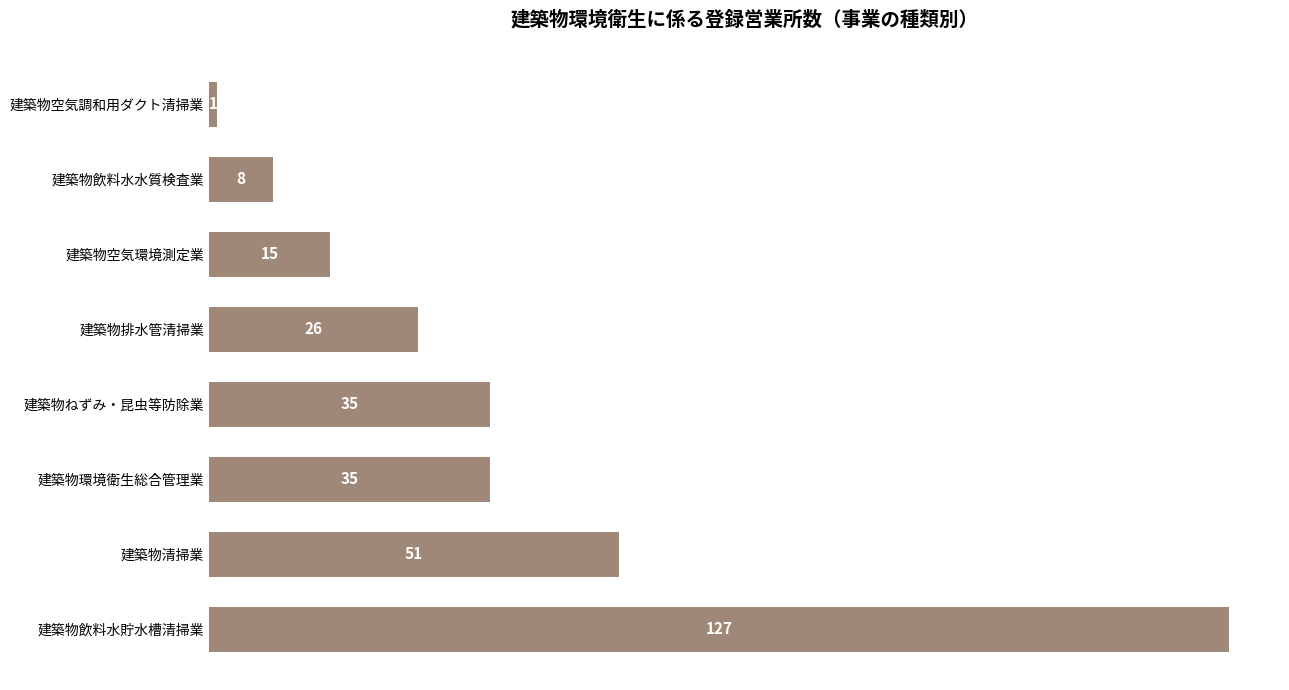

Which has a higher value, 建築物排水管清掃業 or 建築物空気調和用ダクト清掃業?

建築物排水管清掃業